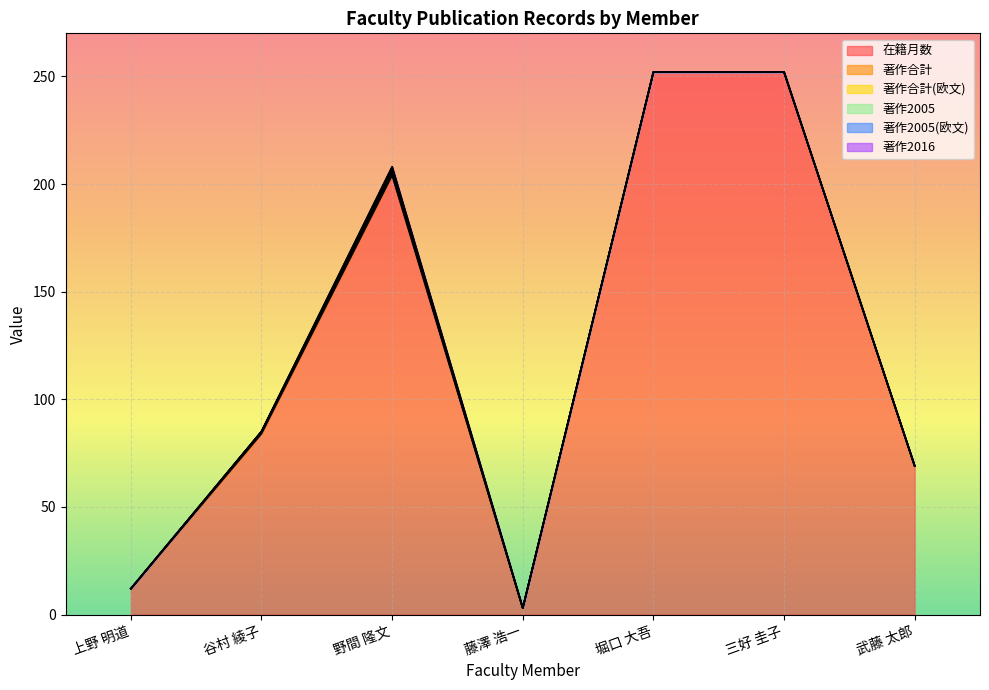

Does the chart display data point markers on the line(s)?

No